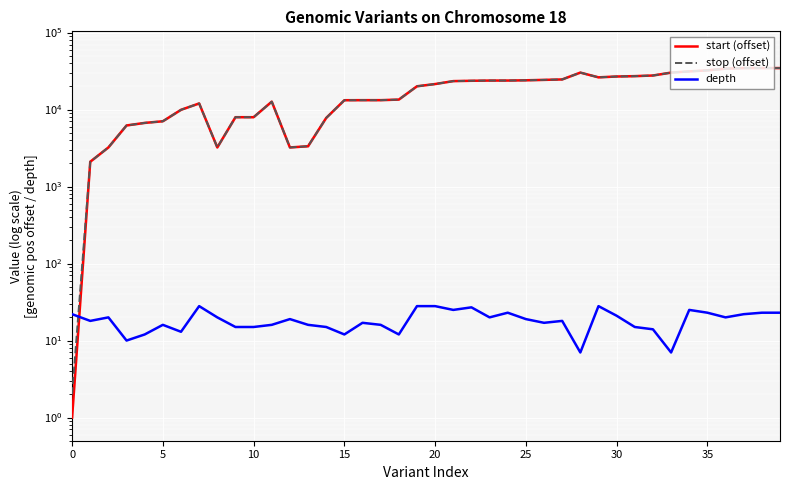

What is the sum of all depth values?

745